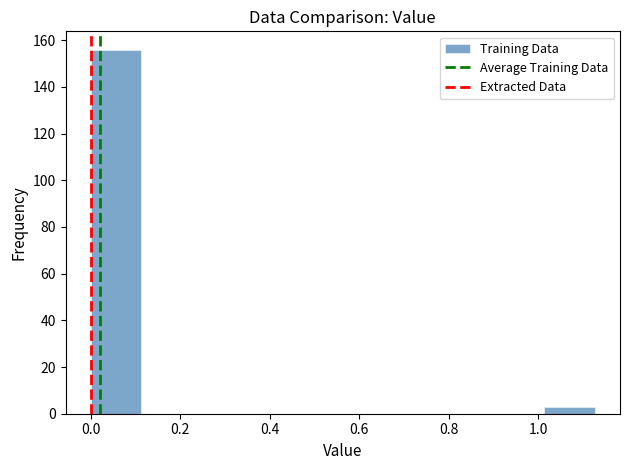

Reading left to right, list every bar in this chart as the range it spans on the x-axis followed by its height. Neither the bar edges nor the heights are printed on the chart, so give them approximately, as read against the axes.

0.00 to 0.12: 156
0.12 to 0.22: 0
0.22 to 0.34: 0
0.34 to 0.46: 0
0.46 to 0.56: 0
0.56 to 0.68: 0
0.68 to 0.78: 0
0.78 to 0.90: 0
0.90 to 1.02: 0
1.02 to 1.12: 4